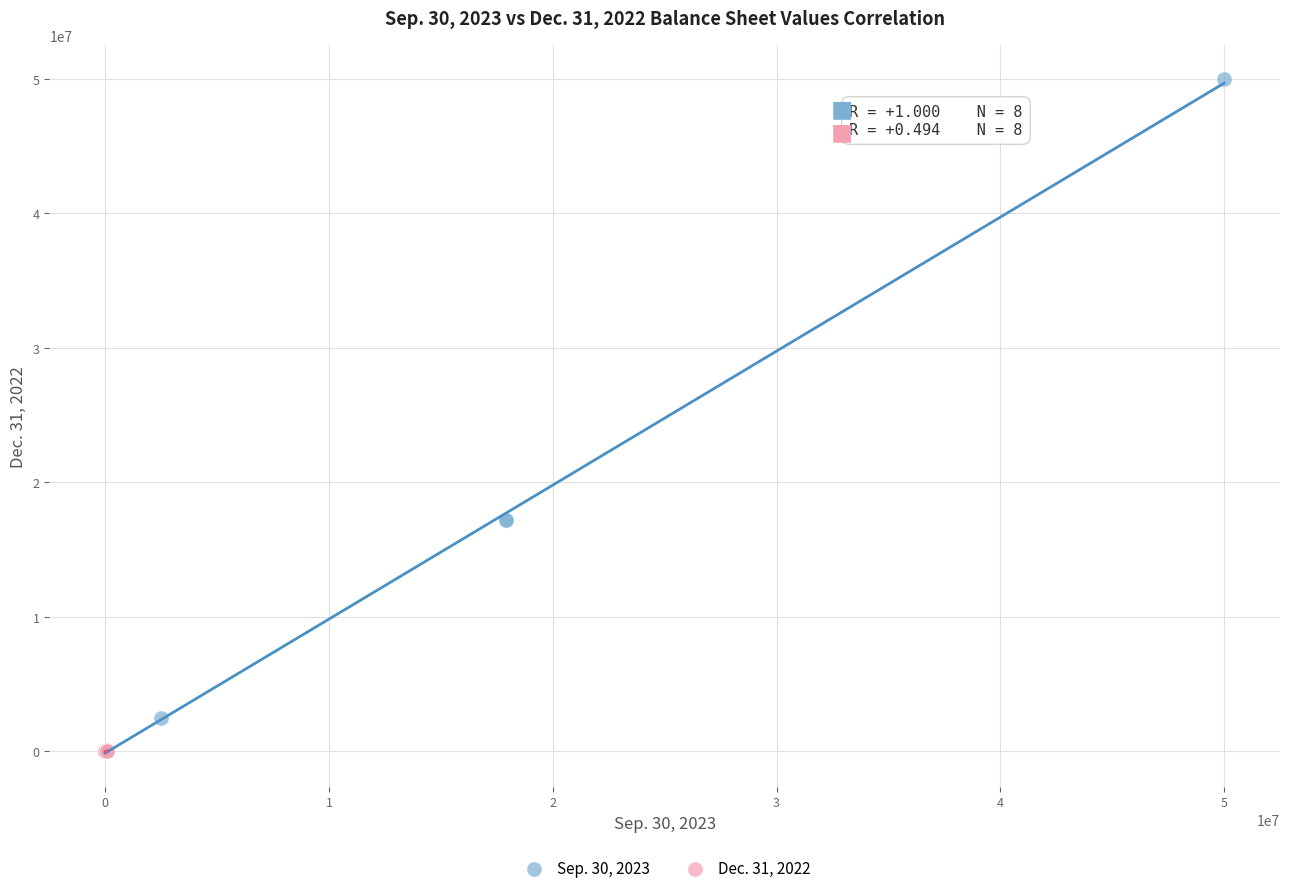

Which series contains the highest Y value?

Sep. 30, 2023